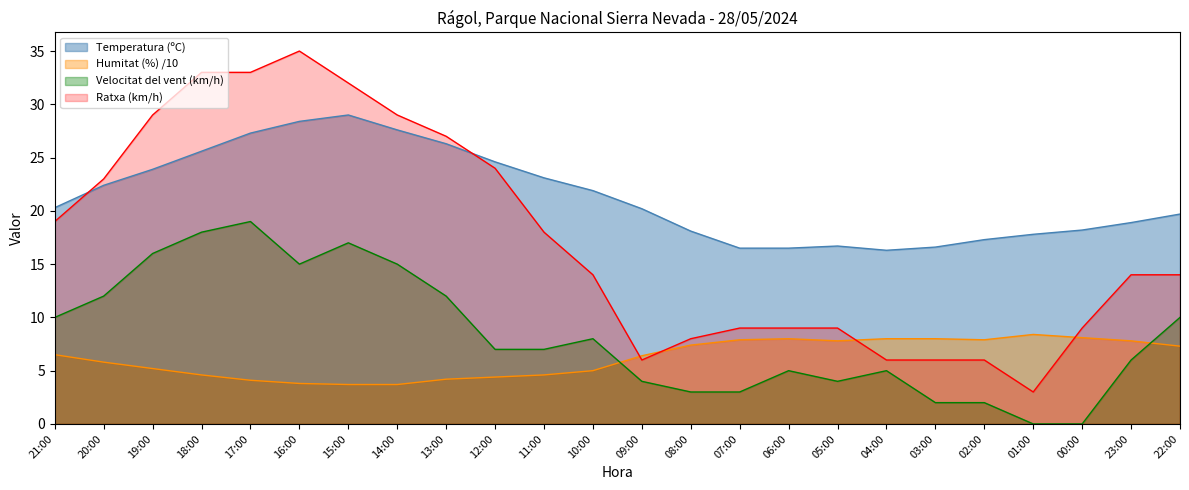

What is the greatest value displayed?

35.0